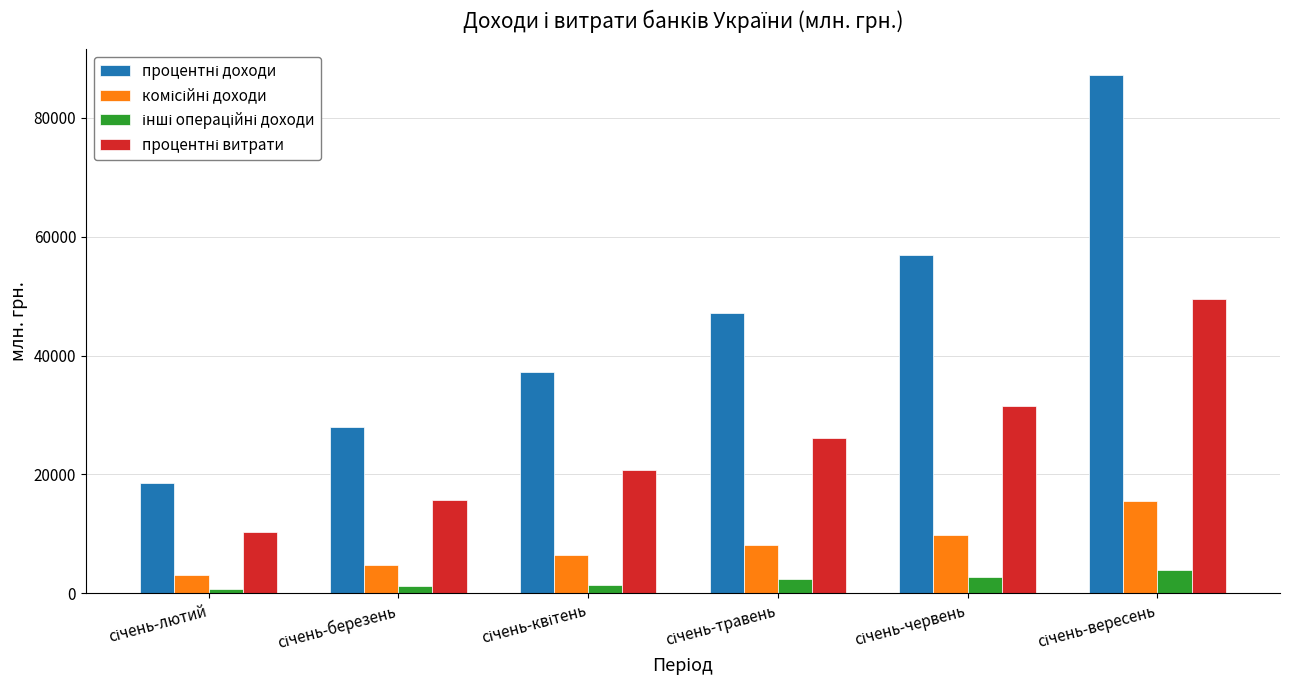

What is the minimum value shown in the chart?

781